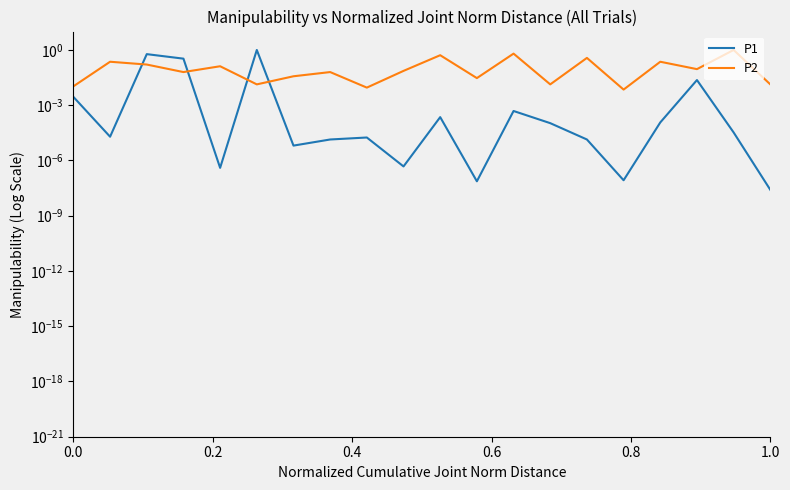

The P2 series shows 0.0 at 0.0. True or false?

True